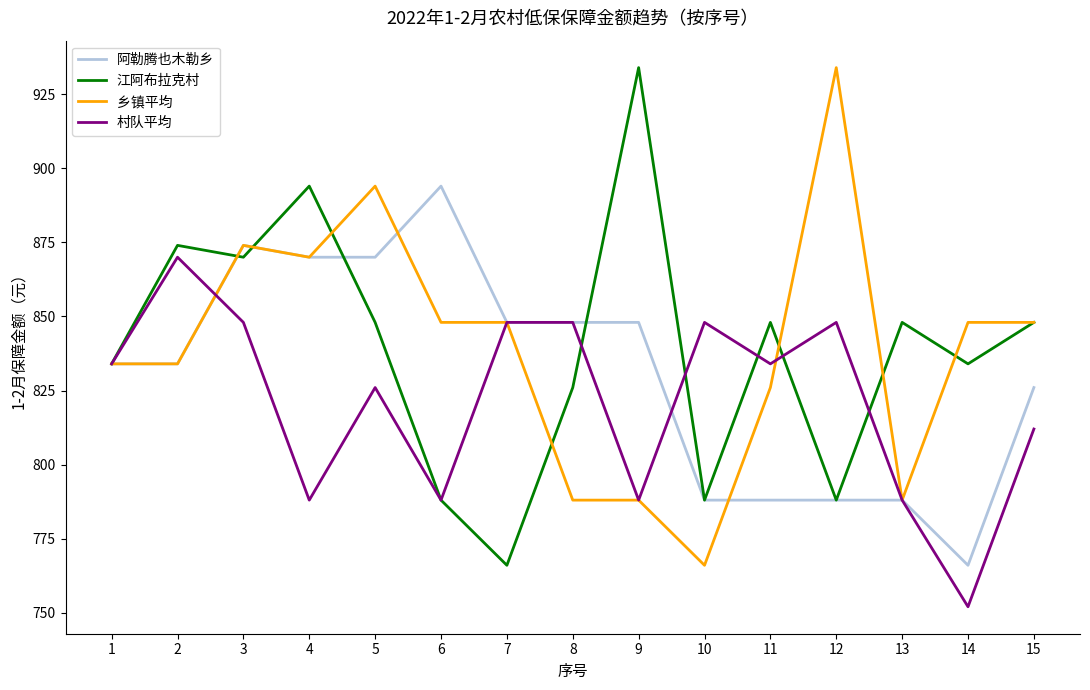

Which series ends up on top after the final intersection of 村队平均 and 江阿布拉克村?

江阿布拉克村